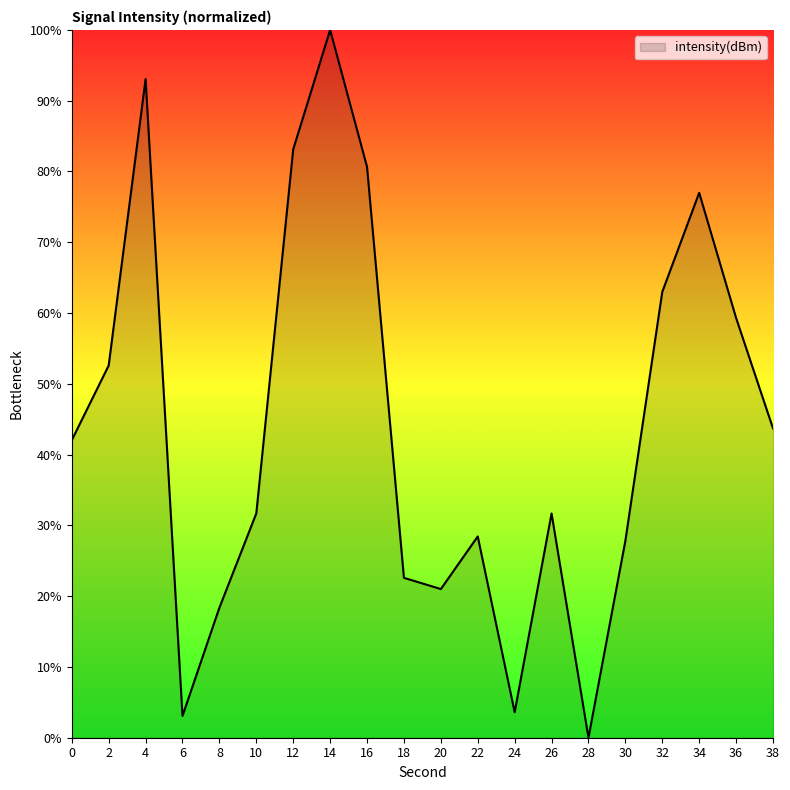

Which category has the lowest value across all series?

28